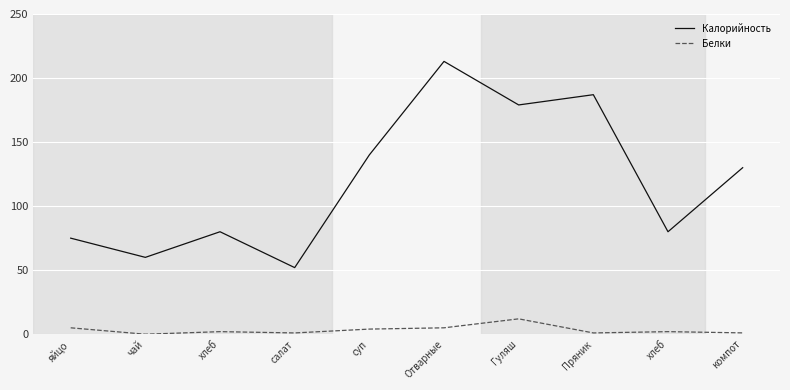

Rank the series by their average value, from lowest to highest.

Белки, Калорийность